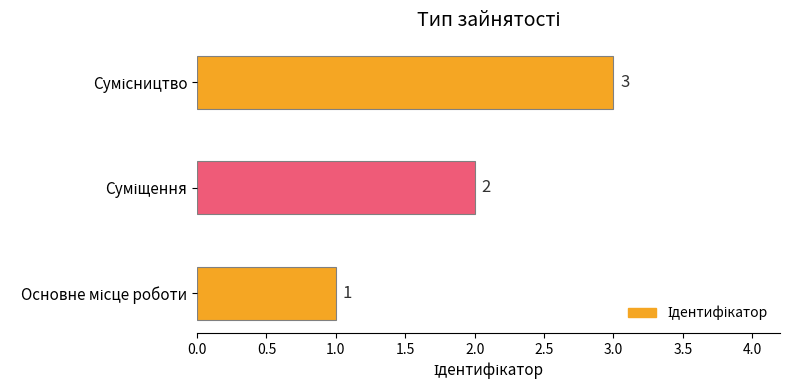

Count the number of categories in the chart.

3